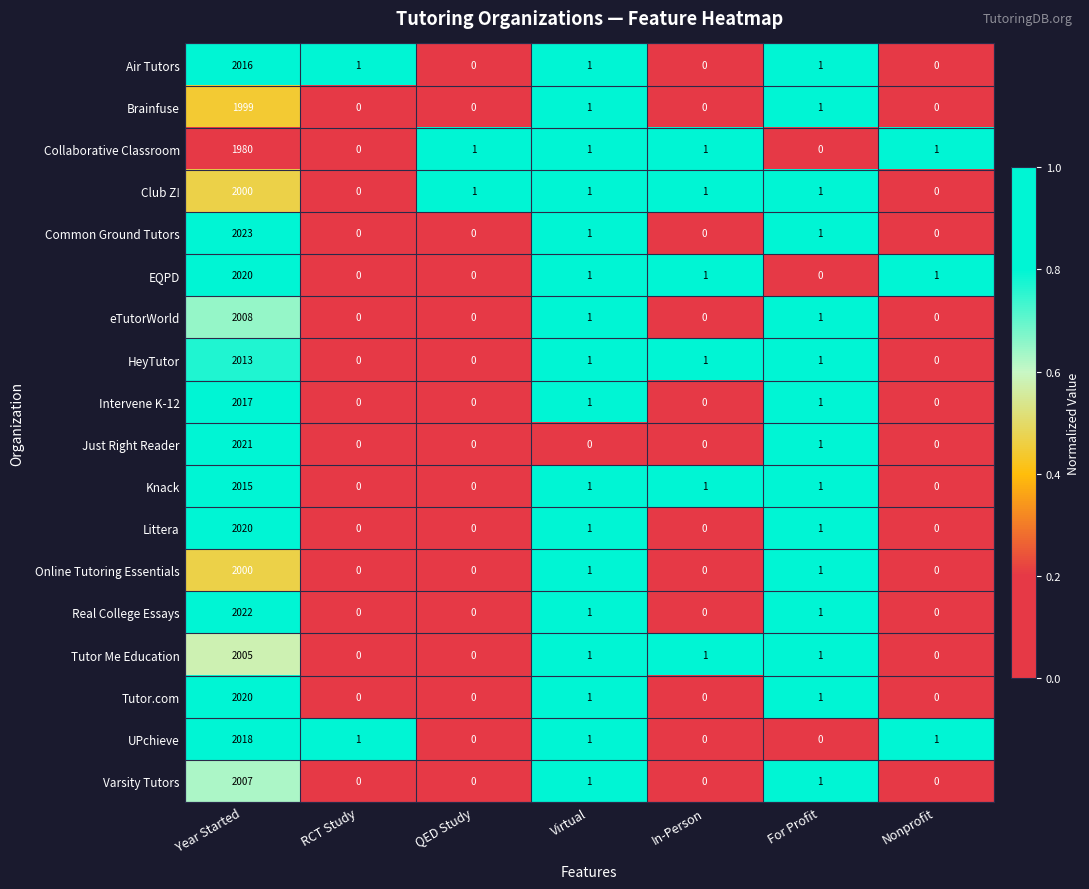

Which series has the largest total across all categories?

Common Ground Tutors